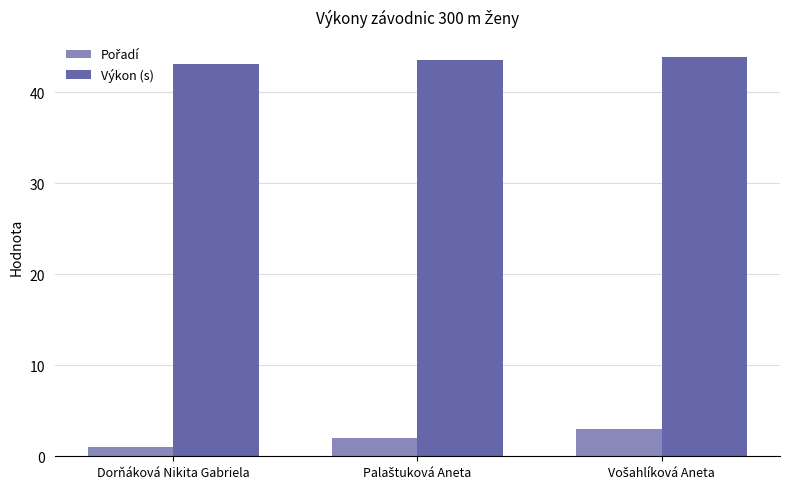

True or false: Výkon (s) has a value of 63.3 at Dorňáková Nikita Gabriela.

False